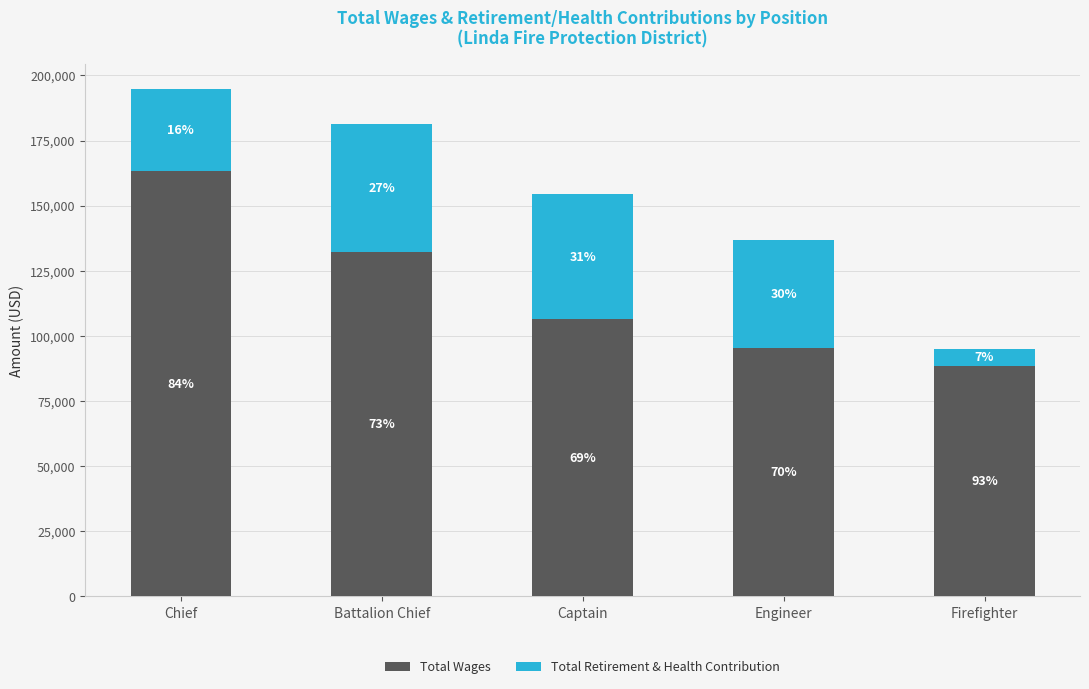

What are all the series names shown in the legend?

Total Wages, Total Retirement & Health Contribution